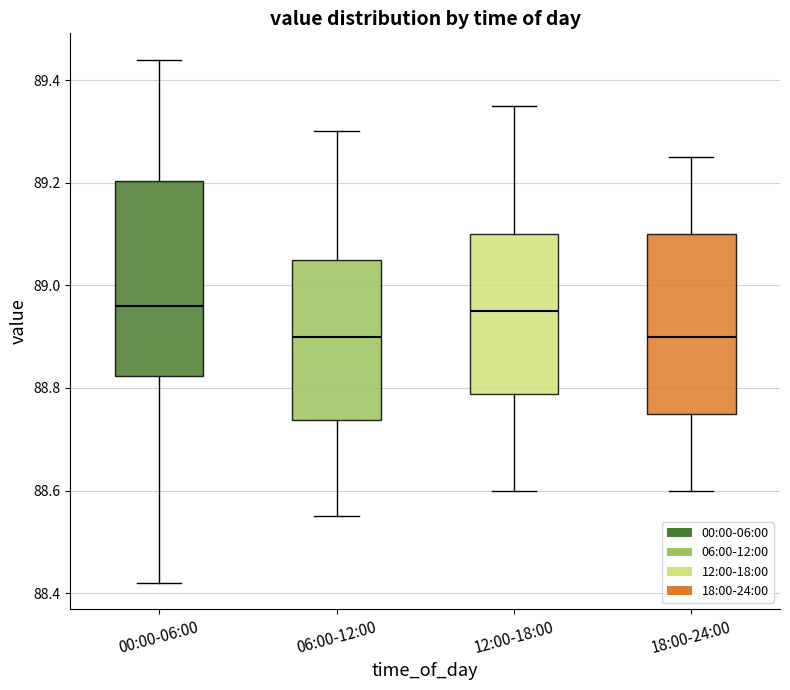

Where is the upper edge of the box for 00:00-06:00 on the y-axis? The values are not printed on the chart, so give them approximately, as read against the axis.

89.20